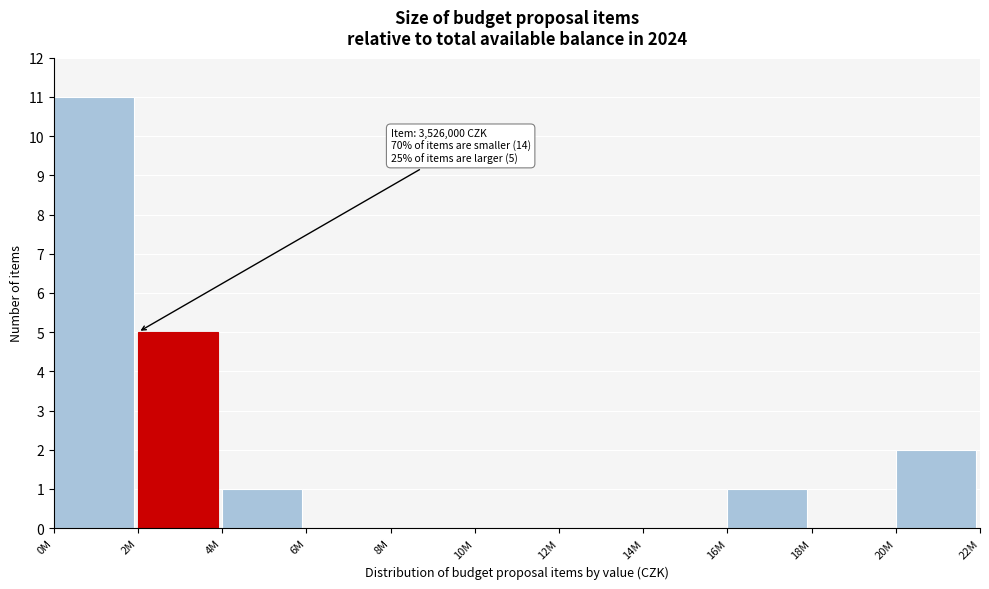

Reading left to right, what are all the values shown in this chart?

0M=11	2M=5	4M=1	6M=0	8M=0	10M=0	12M=0	14M=0	16M=1	18M=0	20M=2